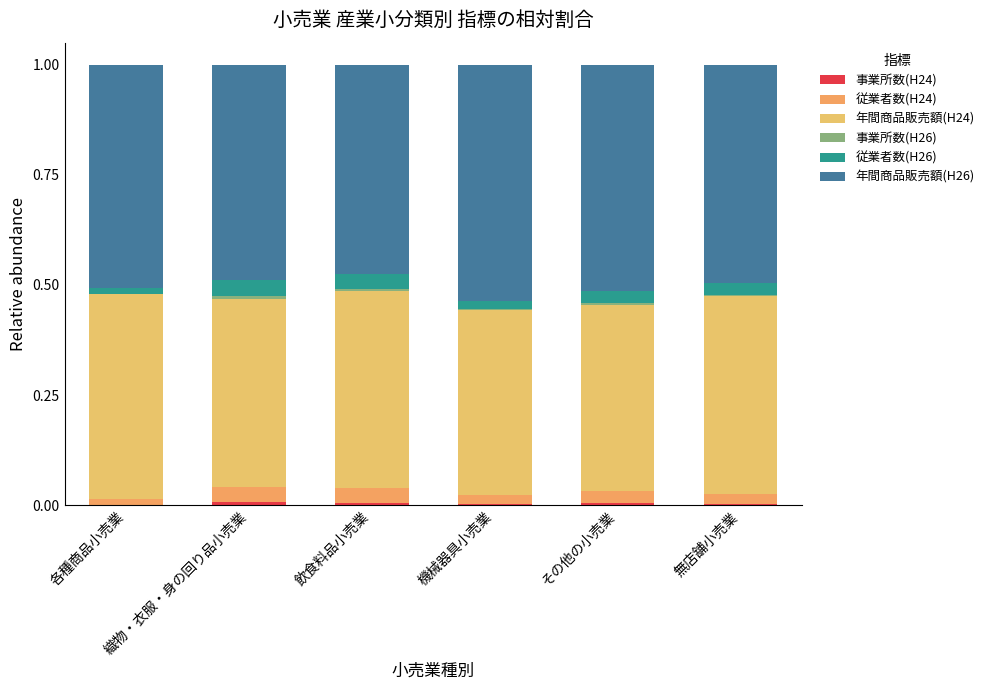

Count the number of data series in this chart.

6